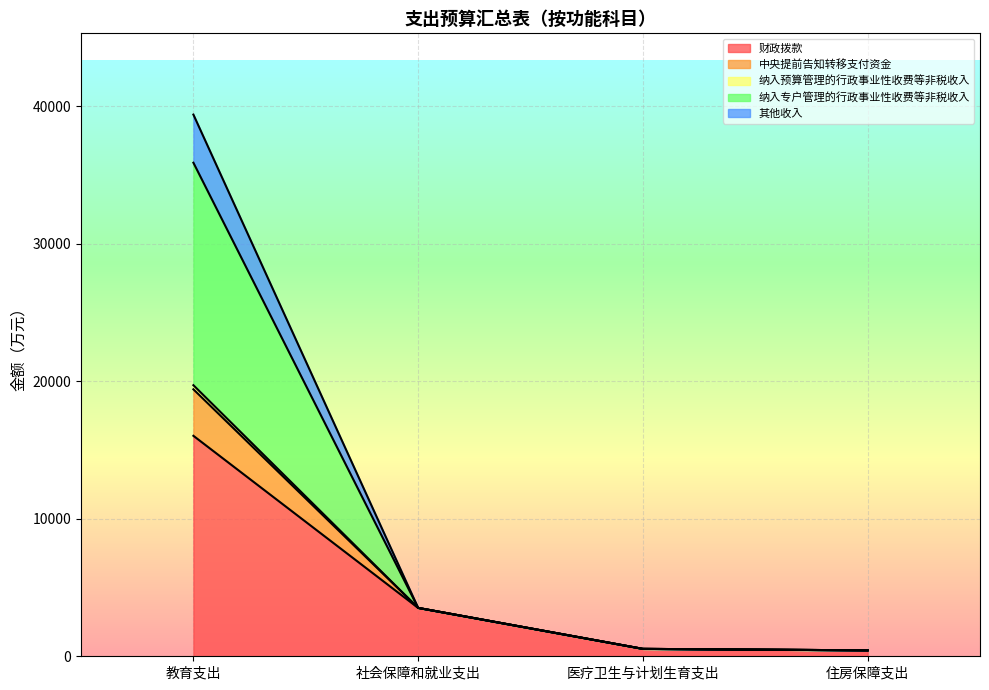

How many data points does each series have?

4